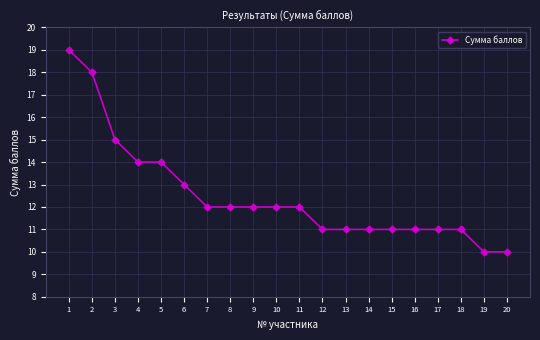

What is the ratio of the value at 11 to the value at 16?

1.1